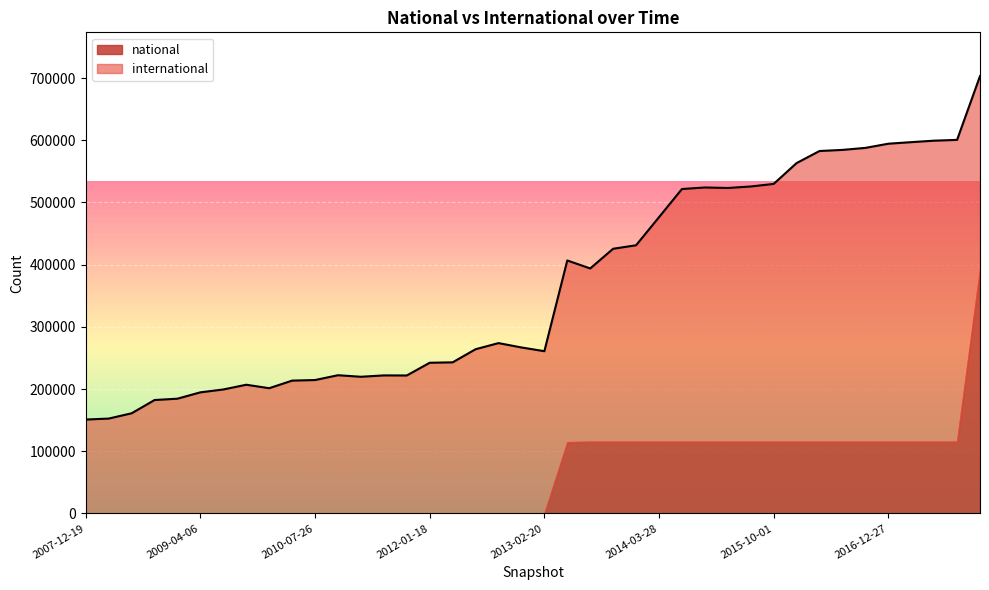

Does the chart display data point markers on the line(s)?

No